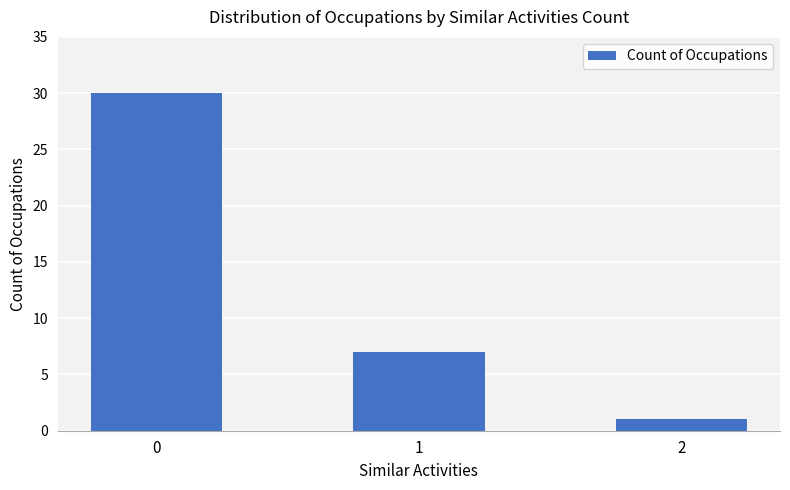

What is the minimum value shown in the chart?

1